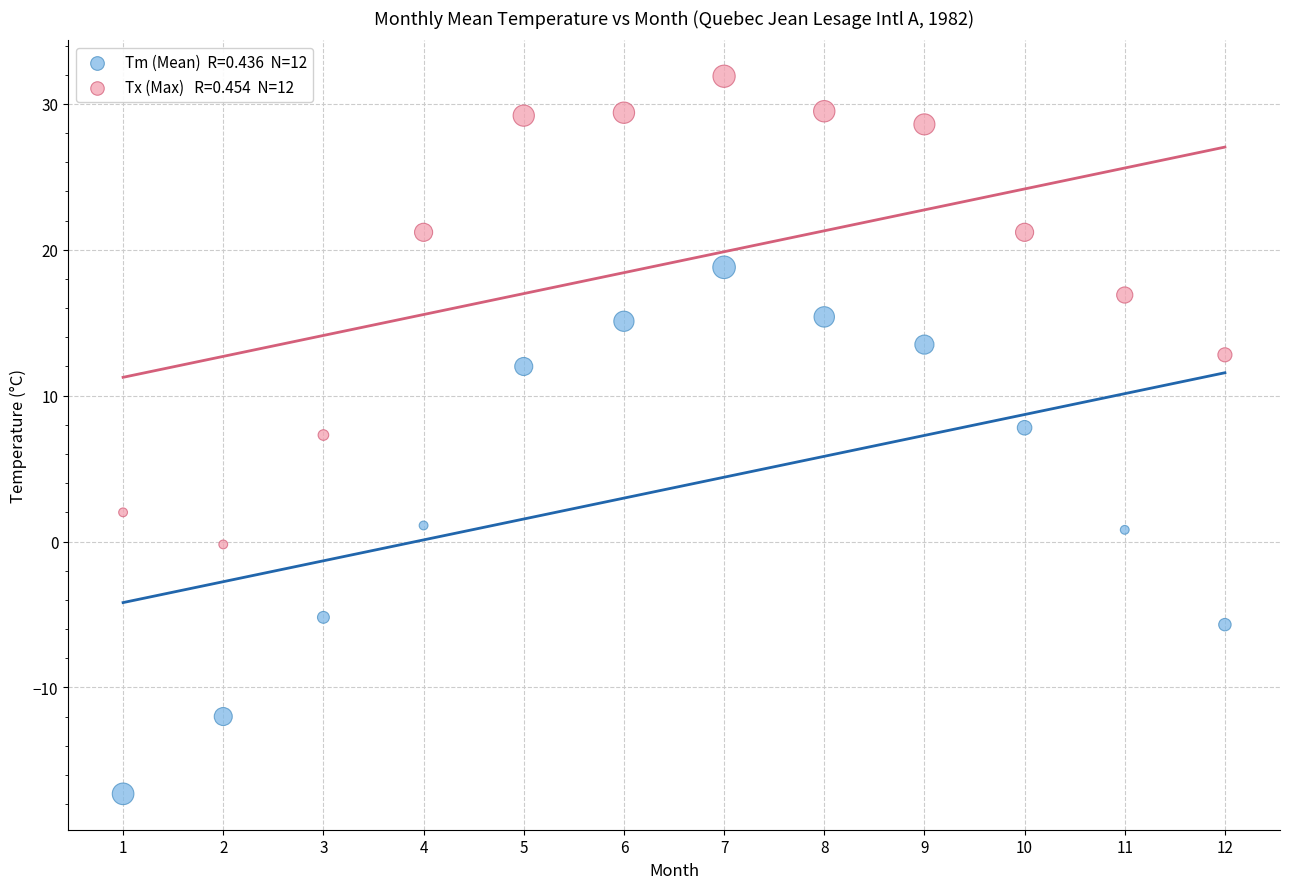

Across all data points, what is the range of X values (max minus min)?

11.0